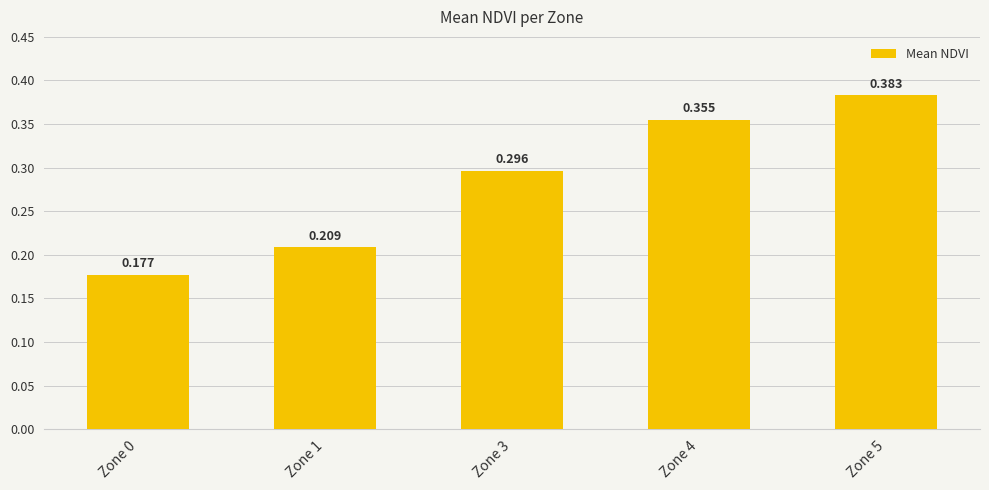

What is the change in value from Zone 3 to Zone 5?

+0.1